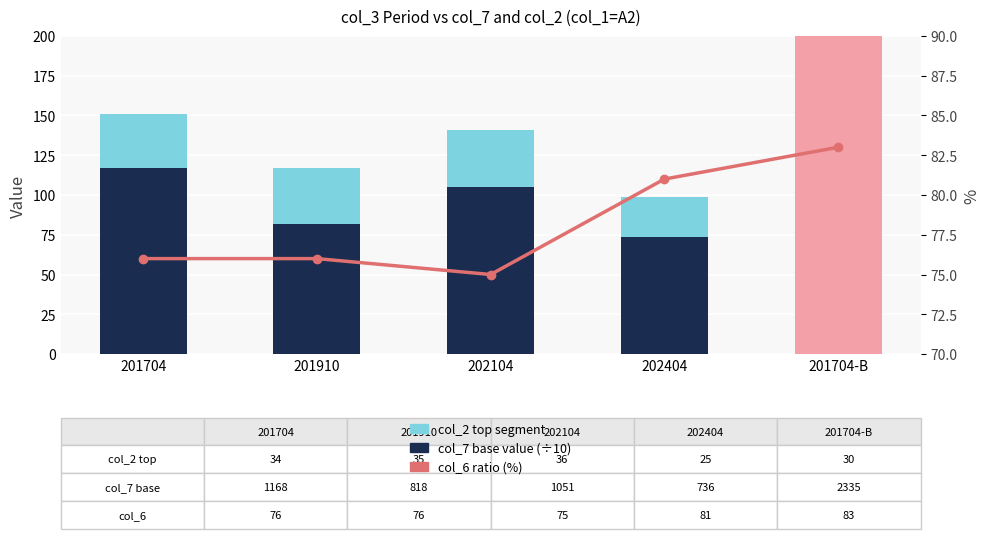

At which label is col_7 base value (÷10) closest to 153?

201704